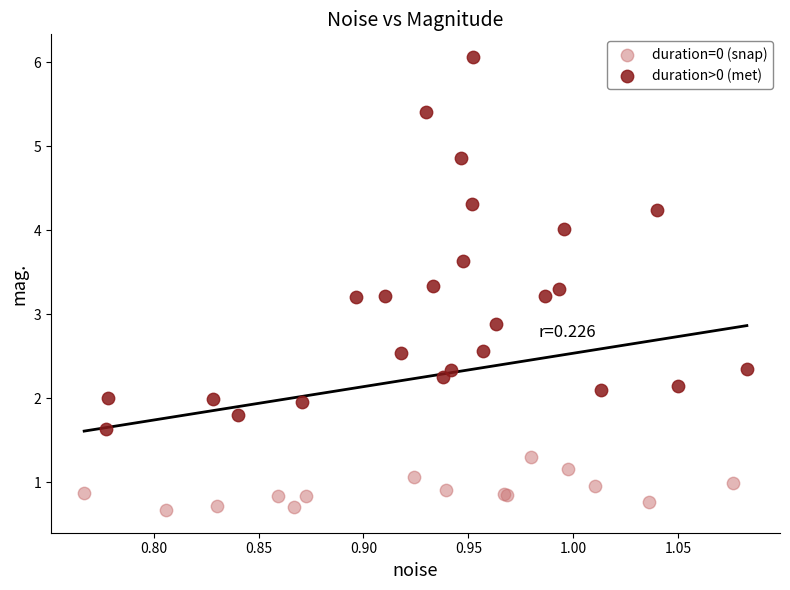

Which series reaches the maximum Y coordinate?

duration>0 (met)